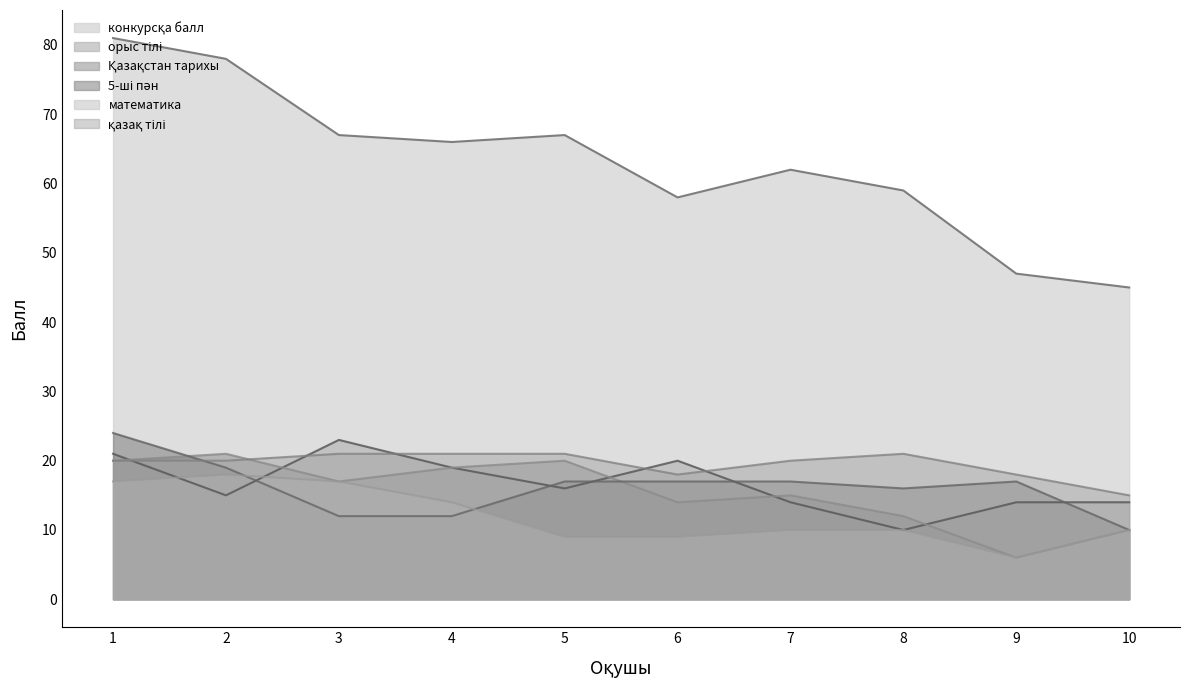

Which series has the largest total across all categories?

конкурсқа балл